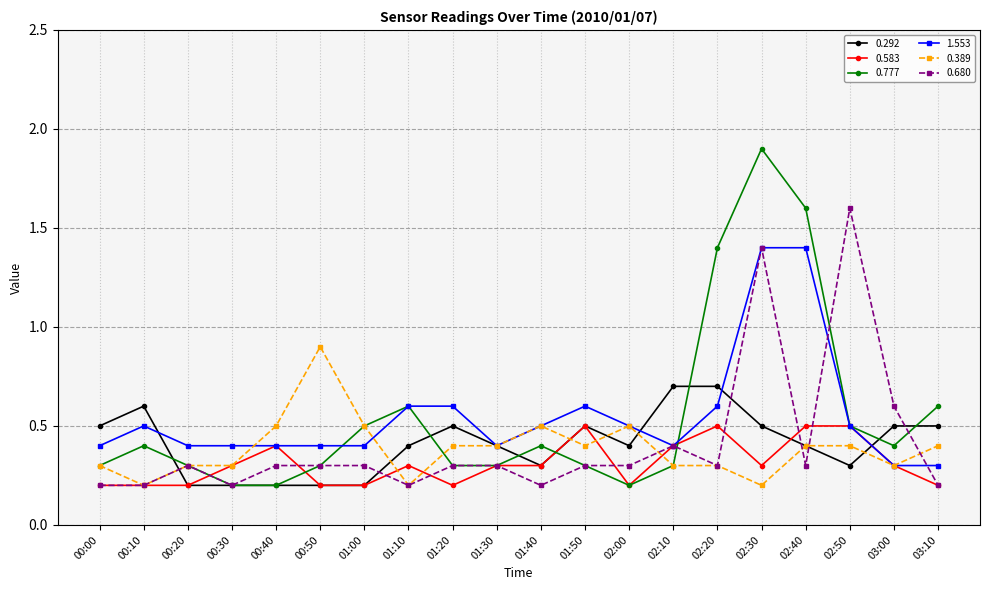

What are all the series names shown in the legend?

0.292, 0.583, 0.777, 1.553, 0.389, 0.680